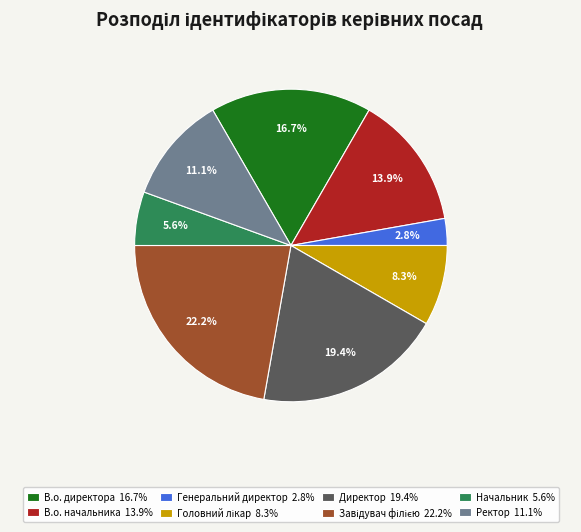

What is the smallest slice in the pie chart?

Генеральний директор